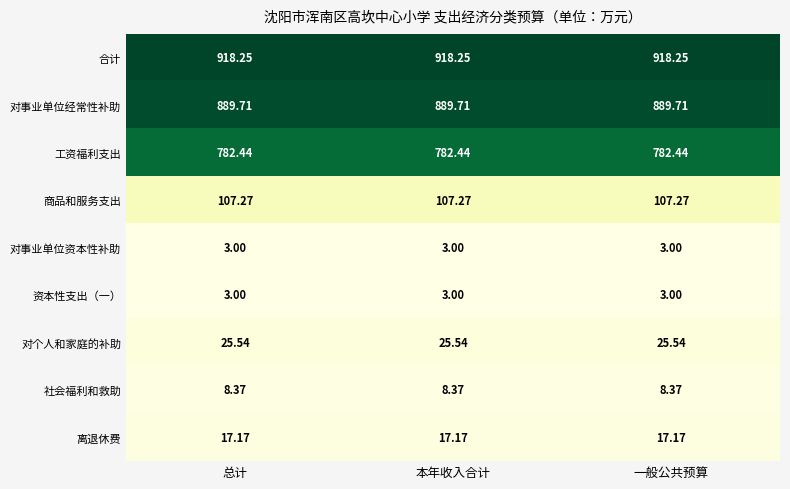

Which series has the largest total across all categories?

合计